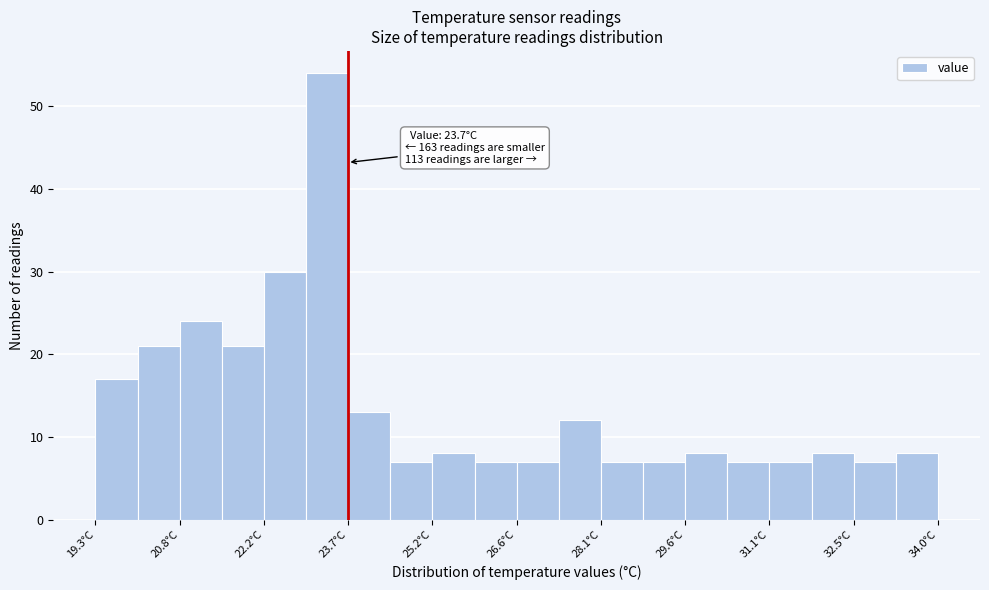

Around what value on the x-axis is the tallest bar? Give the approximate position of its centre, as read against the axis.

23.4